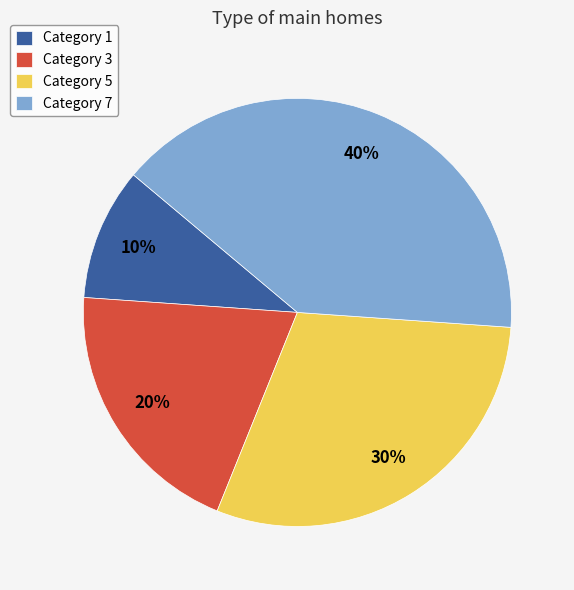

Is there a majority slice in this chart?

No